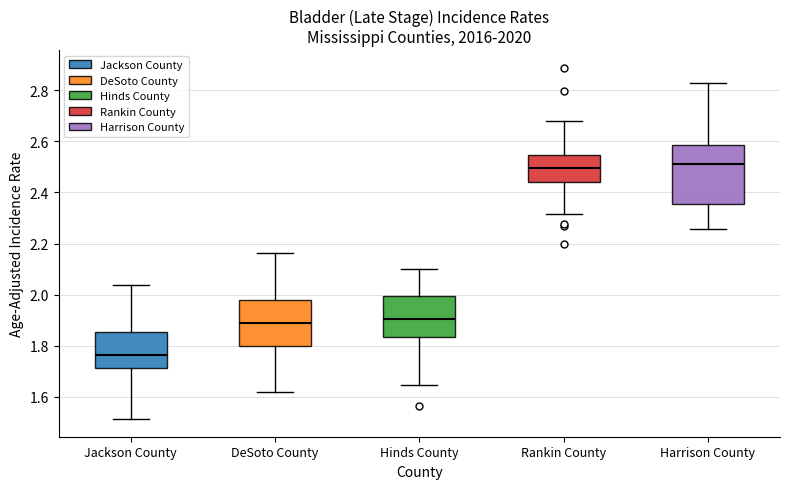

Where is the upper edge of the box for Rankin County on the y-axis? The values are not printed on the chart, so give them approximately, as read against the axis.

2.54